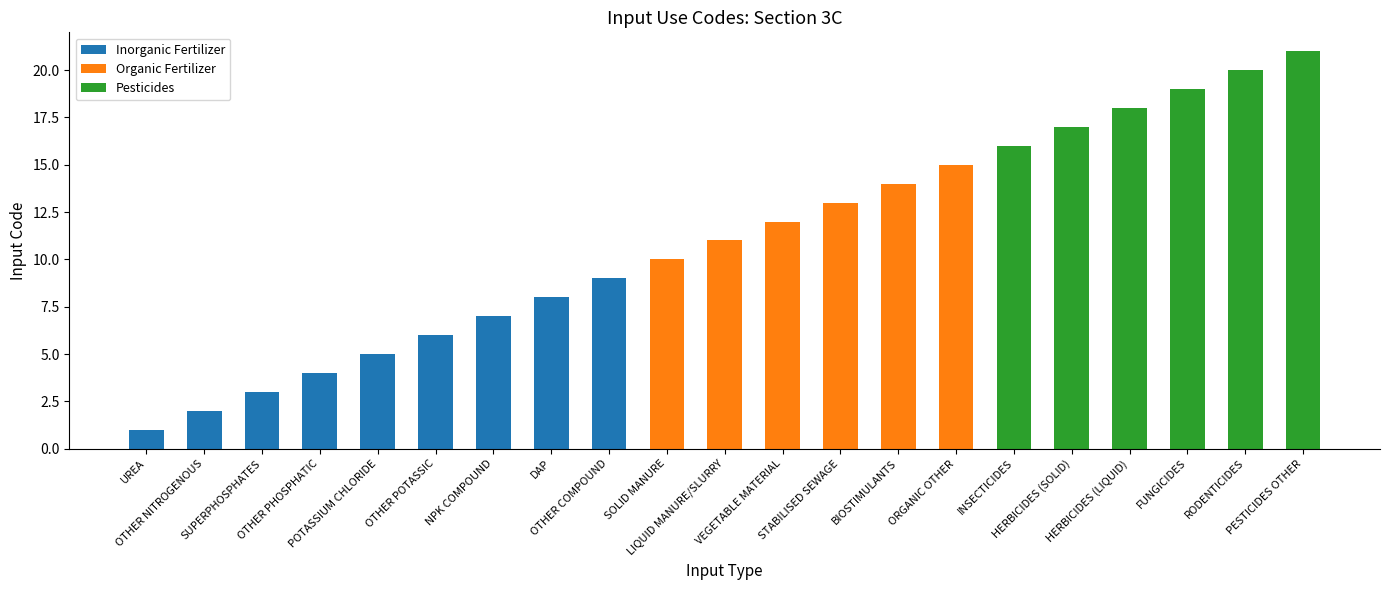

What is the greatest value displayed?

21